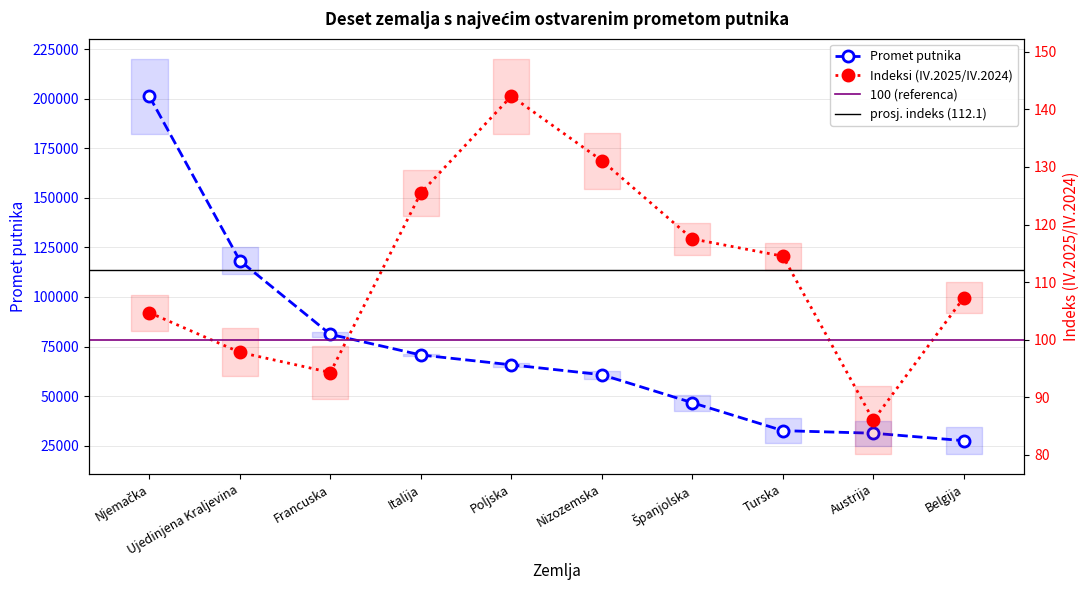

Is the value of Promet putnika at Ujedinjena Kraljevina greater than the value of Indeksi (IV.2025/IV.2024) at Ujedinjena Kraljevina?

Yes